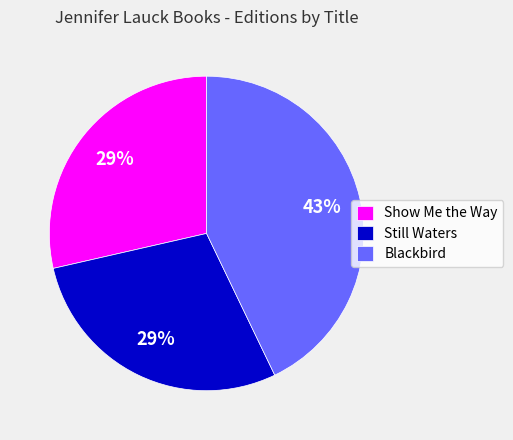

Which has a higher value, Blackbird or Still Waters?

Blackbird